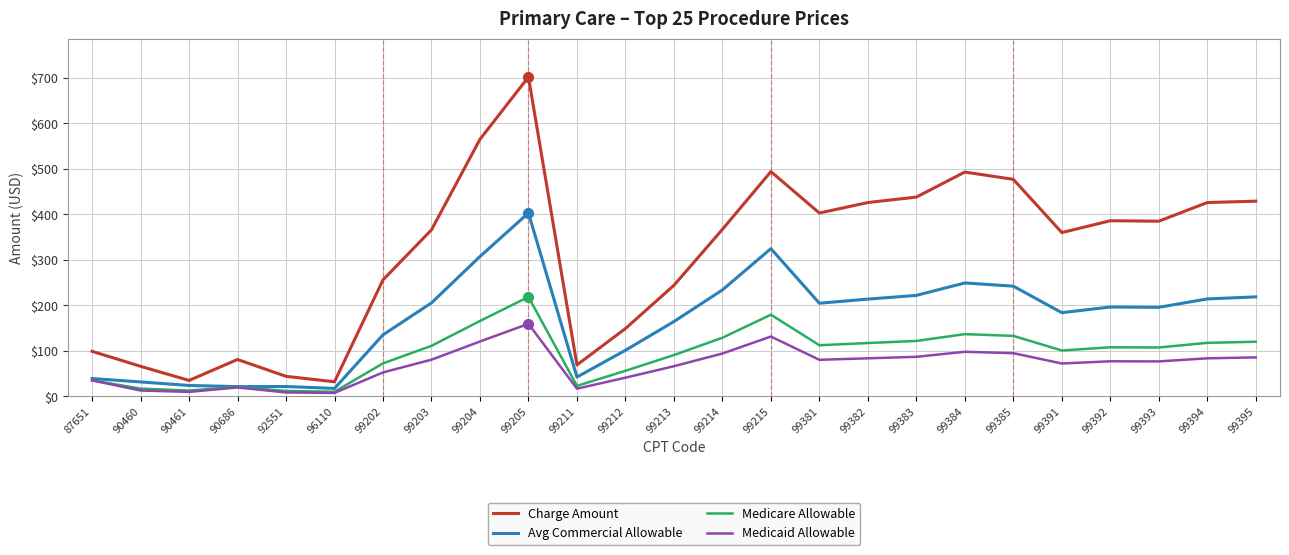

Is this an area chart (filled region under the line)?

No